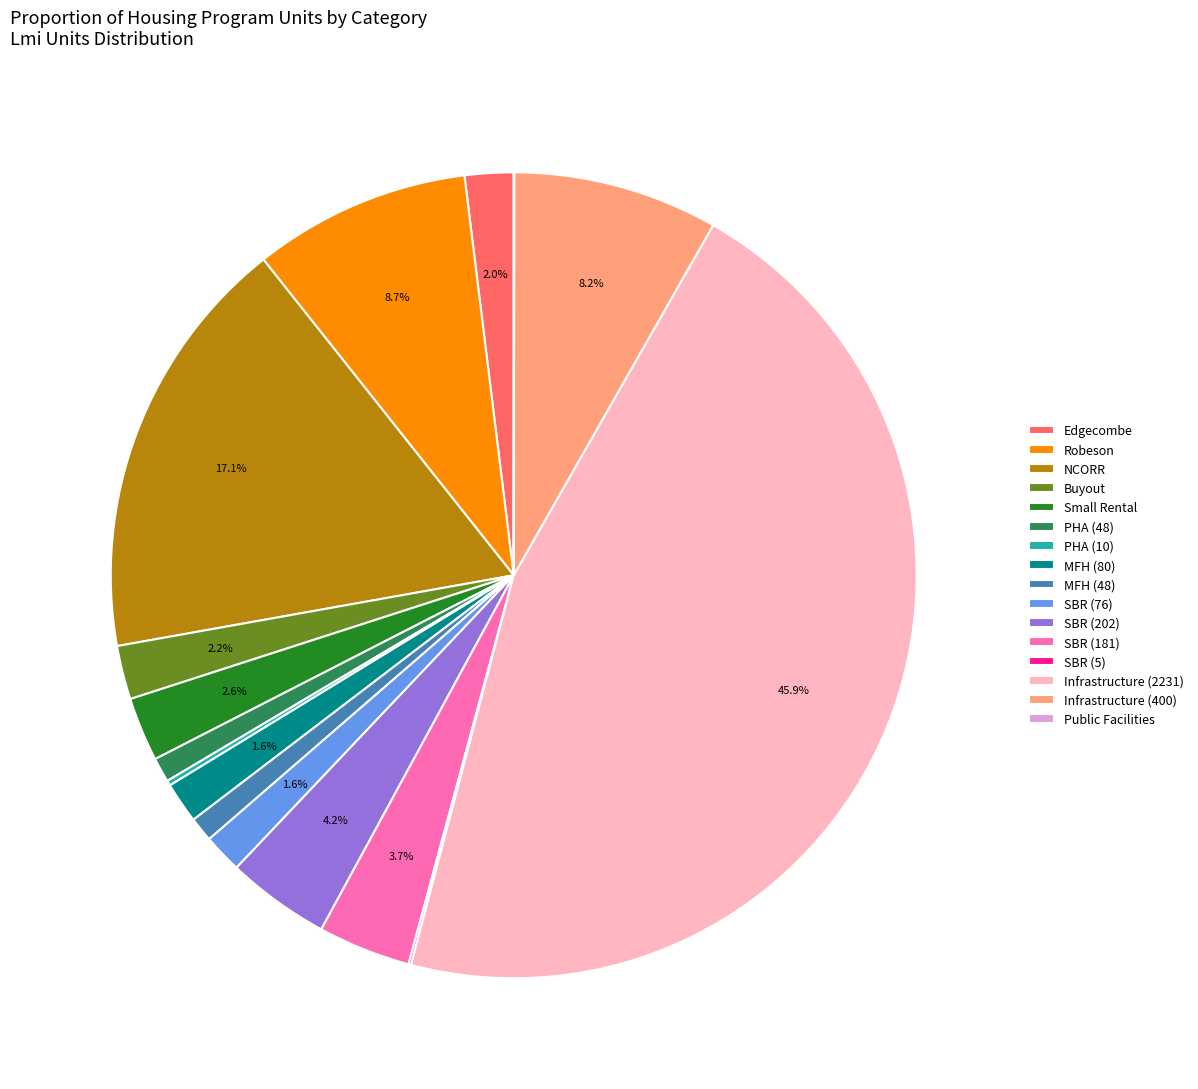

Is there a majority slice in this chart?

No